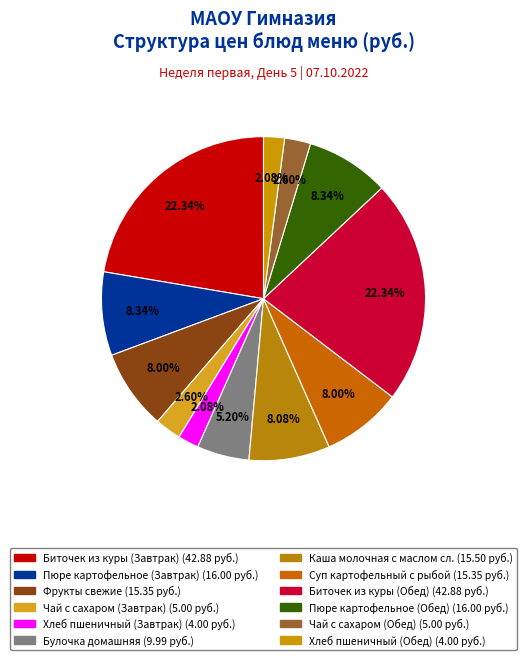

Is Фрукты свежие the majority of the pie?

No